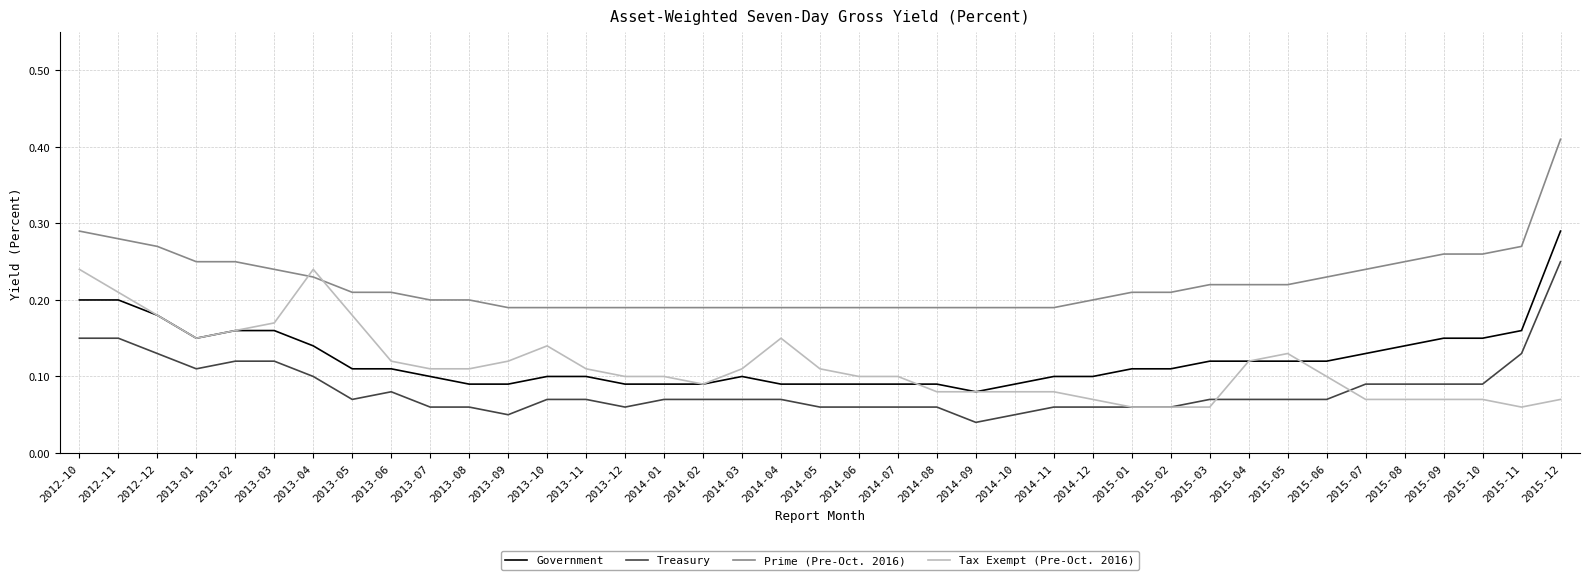

What position from the right is 2013-10?

27